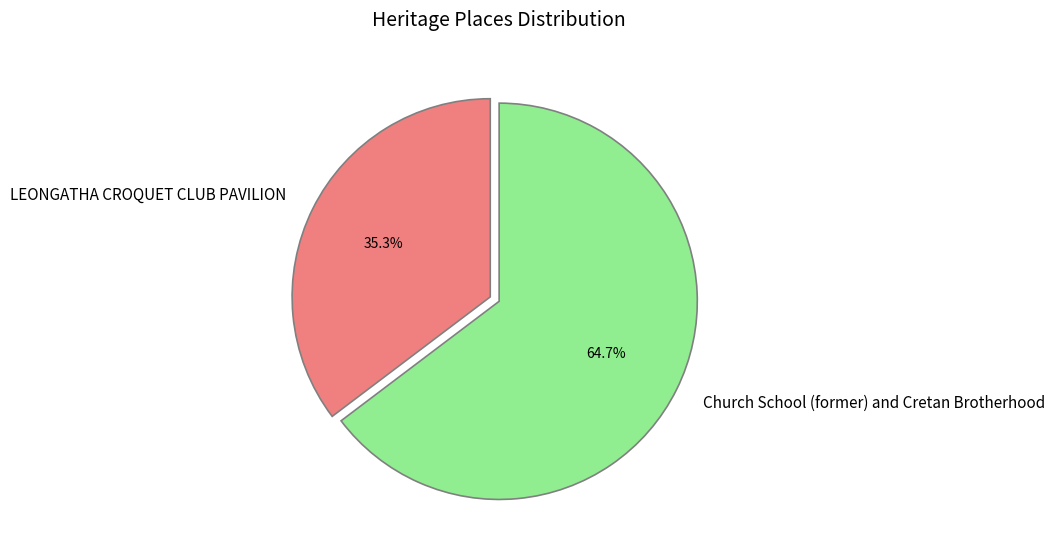

Combined, what portion of the pie is Church School (former) and Cretan Brotherhood and LEONGATHA CROQUET CLUB PAVILION?

100.0%